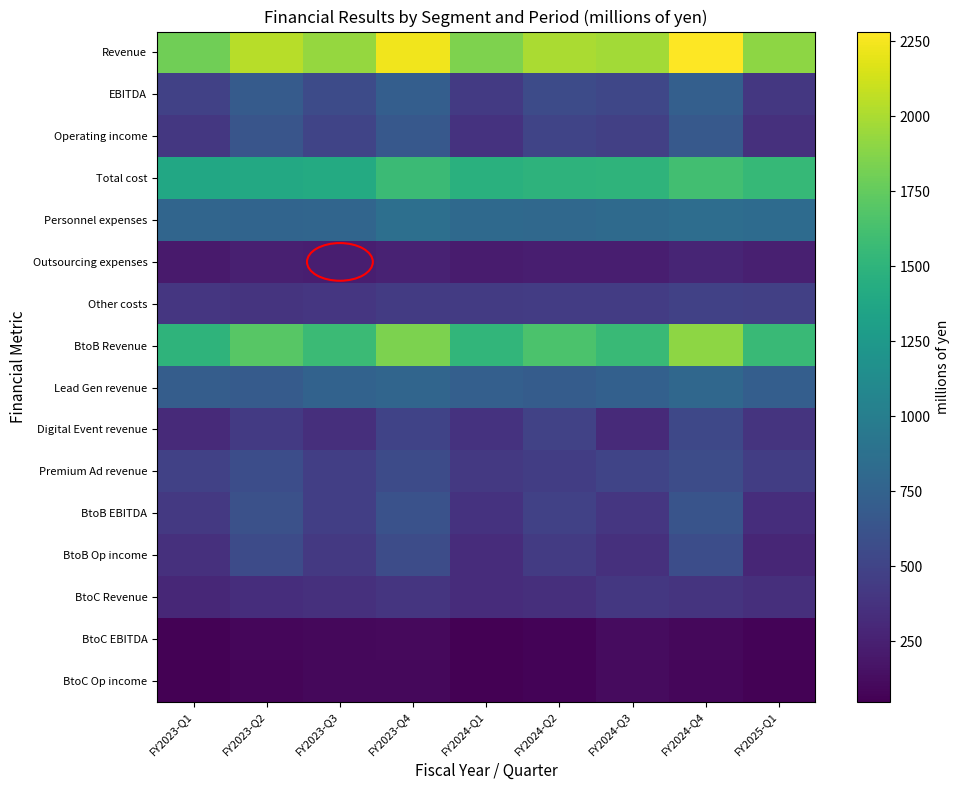

Reading left to right, extract all data points from this chart.

Revenue: FY2023-Q1=1802	FY2023-Q2=2039	FY2023-Q3=1928	FY2023-Q4=2231	FY2024-Q1=1849	FY2024-Q2=1997	FY2024-Q3=1970	FY2024-Q4=2282	FY2025-Q1=1906
EBITDA: FY2023-Q1=482	FY2023-Q2=686	FY2023-Q3=560	FY2023-Q4=714	FY2024-Q1=429	FY2024-Q2=557	FY2024-Q3=524	FY2024-Q4=727	FY2025-Q1=413
Operating income: FY2023-Q1=414	FY2023-Q2=637	FY2023-Q3=511	FY2023-Q4=664	FY2024-Q1=379	FY2024-Q2=506	FY2024-Q3=469	FY2024-Q4=673	FY2025-Q1=357
Total cost: FY2023-Q1=1387	FY2023-Q2=1401	FY2023-Q3=1416	FY2023-Q4=1567	FY2024-Q1=1470	FY2024-Q2=1491	FY2024-Q3=1500	FY2024-Q4=1609	FY2025-Q1=1549
Personnel expenses: FY2023-Q1=777	FY2023-Q2=769	FY2023-Q3=777	FY2023-Q4=868	FY2024-Q1=809	FY2024-Q2=804	FY2024-Q3=821	FY2024-Q4=848	FY2025-Q1=833
Outsourcing expenses: FY2023-Q1=211	FY2023-Q2=243	FY2023-Q3=234	FY2023-Q4=263	FY2024-Q1=220	FY2024-Q2=240	FY2024-Q3=236	FY2024-Q4=280	FY2025-Q1=243
Other costs: FY2023-Q1=398	FY2023-Q2=389	FY2023-Q3=404	FY2023-Q4=435	FY2024-Q1=440	FY2024-Q2=446	FY2024-Q3=443	FY2024-Q4=481	FY2025-Q1=472
BtoB Revenue: FY2023-Q1=1500	FY2023-Q2=1701	FY2023-Q3=1567	FY2023-Q4=1840	FY2024-Q1=1517	FY2024-Q2=1650	FY2024-Q3=1561	FY2024-Q4=1900	FY2025-Q1=1559
Lead Gen revenue: FY2023-Q1=704	FY2023-Q2=692	FY2023-Q3=753	FY2023-Q4=779	FY2024-Q1=722	FY2024-Q2=701	FY2024-Q3=738	FY2024-Q4=796	FY2025-Q1=718
Digital Event revenue: FY2023-Q1=315	FY2023-Q2=432	FY2023-Q3=349	FY2023-Q4=502	FY2024-Q1=376	FY2024-Q2=491	FY2024-Q3=316	FY2024-Q4=537	FY2025-Q1=389
Premium Ad revenue: FY2023-Q1=480	FY2023-Q2=576	FY2023-Q3=464	FY2023-Q4=558	FY2024-Q1=418	FY2024-Q2=457	FY2024-Q3=506	FY2024-Q4=566	FY2025-Q1=451
BtoB EBITDA: FY2023-Q1=419	FY2023-Q2=601	FY2023-Q3=459	FY2023-Q4=608	FY2024-Q1=372	FY2024-Q2=482	FY2024-Q3=400	FY2024-Q4=627	FY2025-Q1=339
BtoB Op income: FY2023-Q1=361	FY2023-Q2=558	FY2023-Q3=417	FY2023-Q4=566	FY2024-Q1=329	FY2024-Q2=439	FY2024-Q3=355	FY2024-Q4=580	FY2025-Q1=292
BtoC Revenue: FY2023-Q1=301	FY2023-Q2=338	FY2023-Q3=360	FY2023-Q4=391	FY2024-Q1=331	FY2024-Q2=347	FY2024-Q3=409	FY2024-Q4=381	FY2025-Q1=347
BtoC EBITDA: FY2023-Q1=62	FY2023-Q2=85	FY2023-Q3=101	FY2023-Q4=105	FY2024-Q1=57	FY2024-Q2=74	FY2024-Q3=124	FY2024-Q4=100	FY2025-Q1=73
BtoC Op income: FY2023-Q1=53	FY2023-Q2=79	FY2023-Q3=93	FY2023-Q4=97	FY2024-Q1=49	FY2024-Q2=67	FY2024-Q3=114	FY2024-Q4=92	FY2025-Q1=65